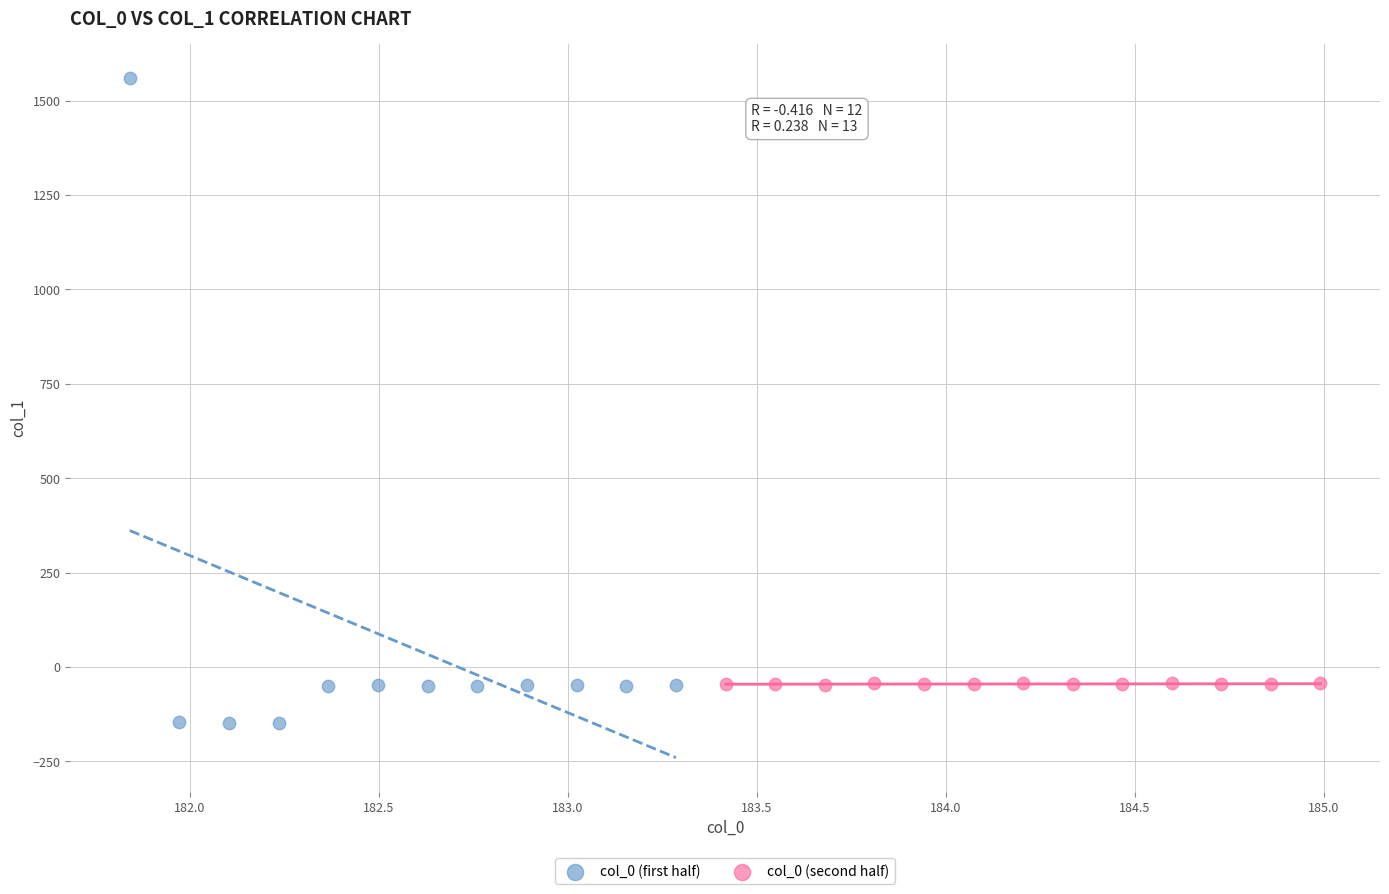

Which series contains the highest Y value?

col_0 (first half)